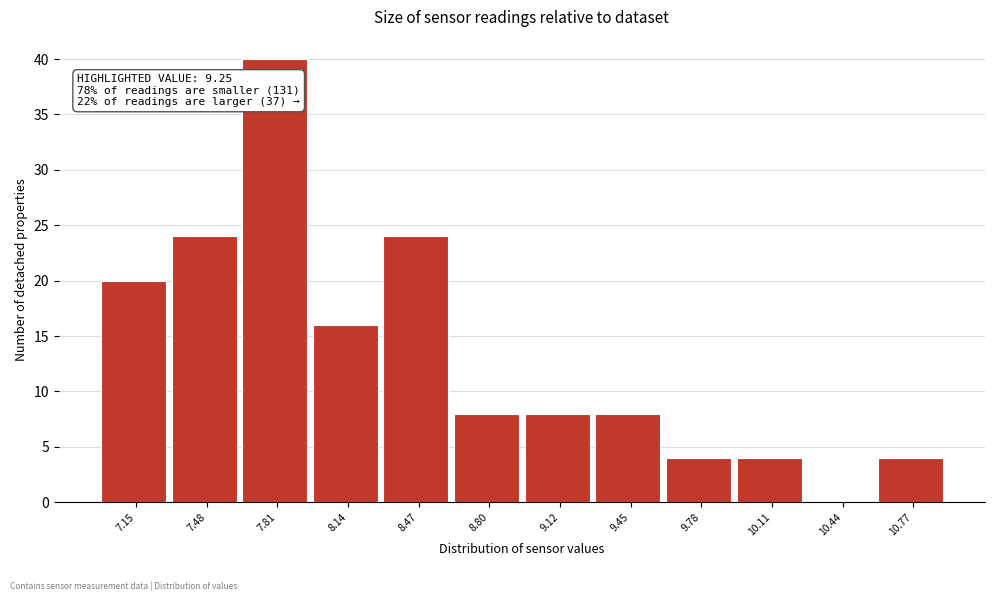

Reading left to right, list all the values displayed in this chart.

7.15=20	7.48=24	7.81=40	8.14=16	8.47=24	8.80=8	9.12=8	9.45=8	9.78=4	10.11=4	10.44=0	10.77=4